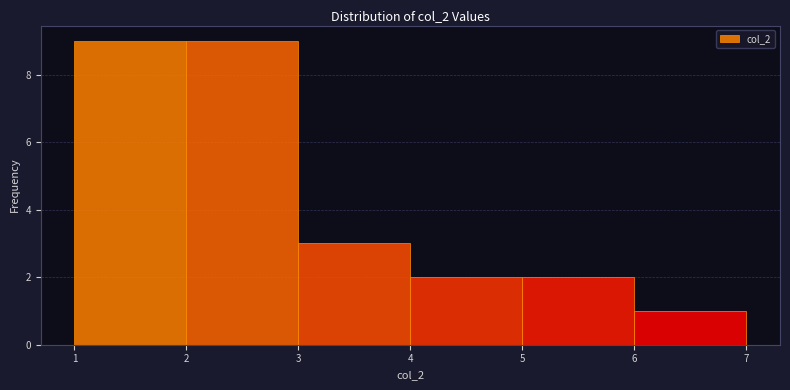

What is the height of the bar covering 6 to 7 on the x-axis? The values are not printed on the chart, so give them approximately, as read against the axis.

1